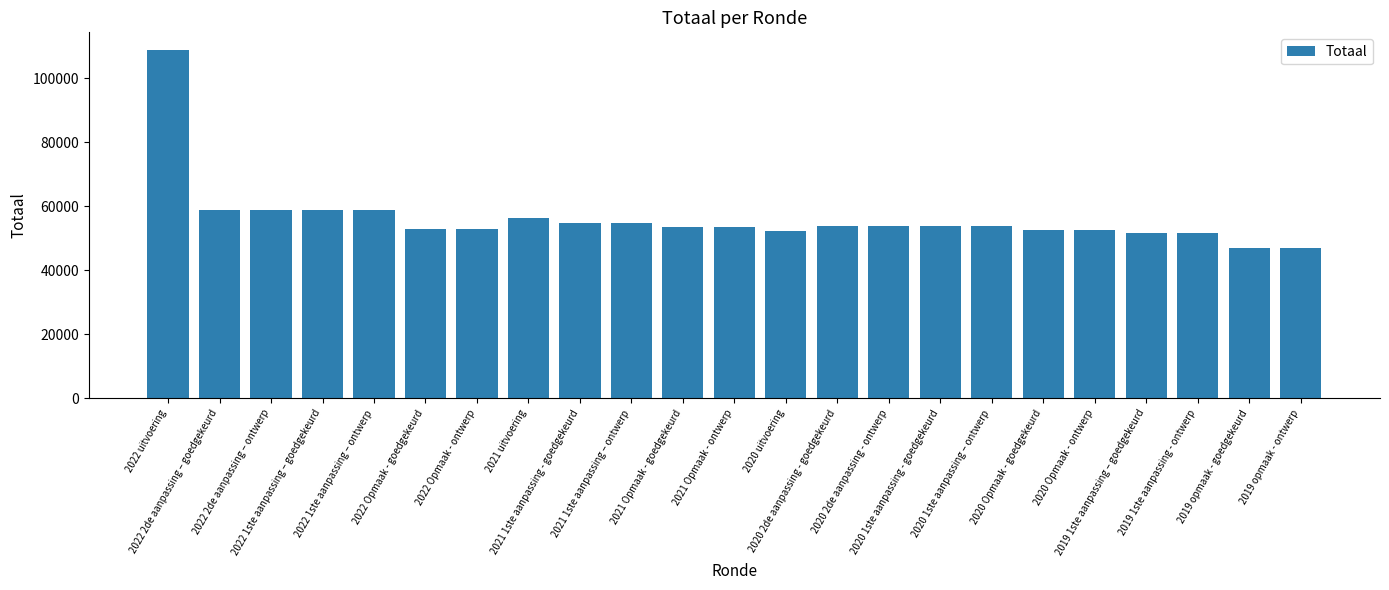

What is the average value?

56237